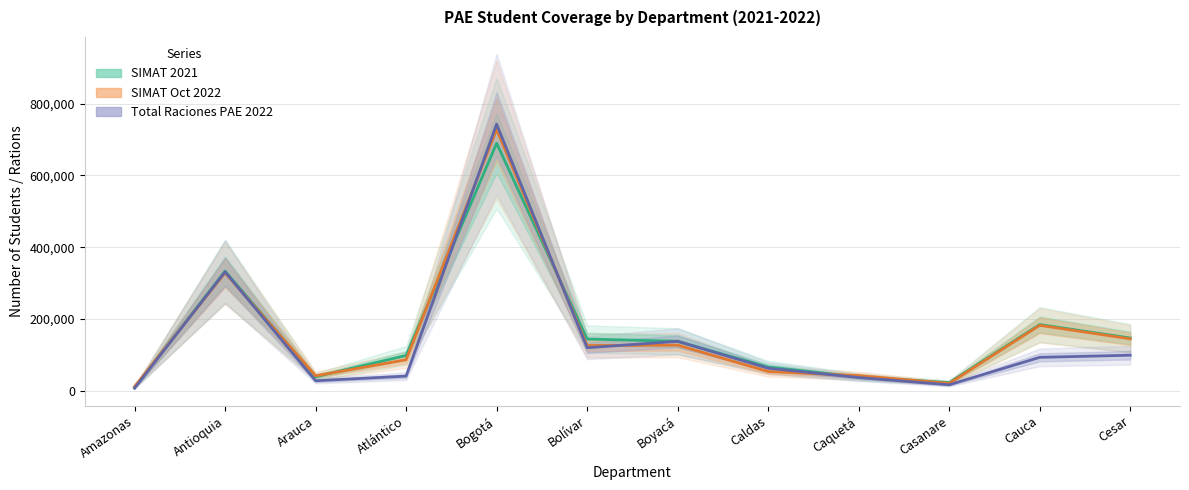

Which has a higher value, Antioquia or Atlántico?

Antioquia